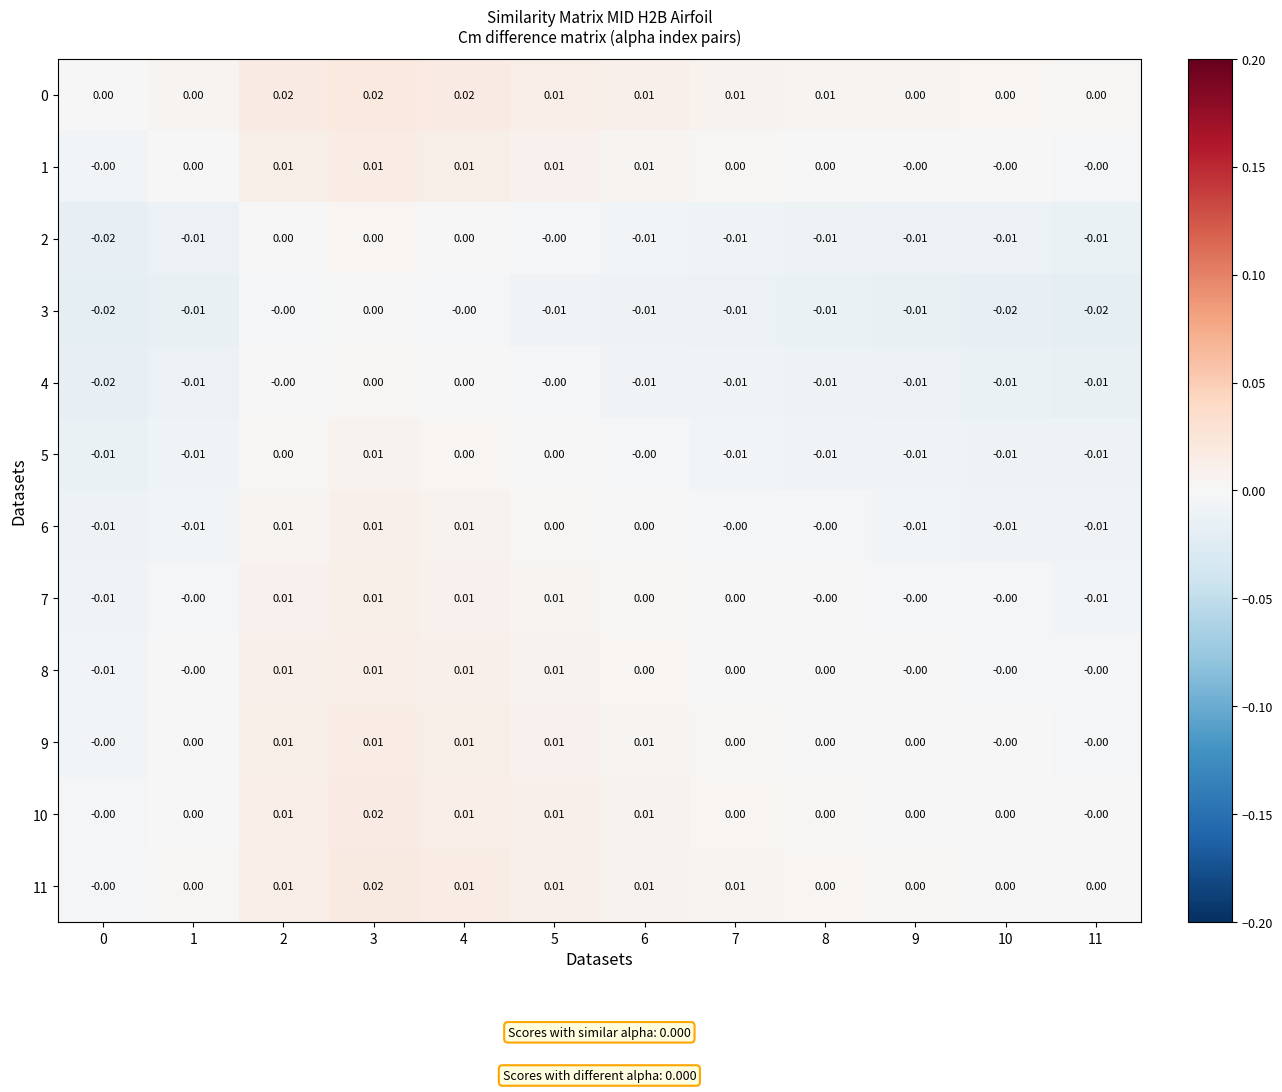

Is the value of 8 at 2 greater than the value of 4 at 5?

Yes